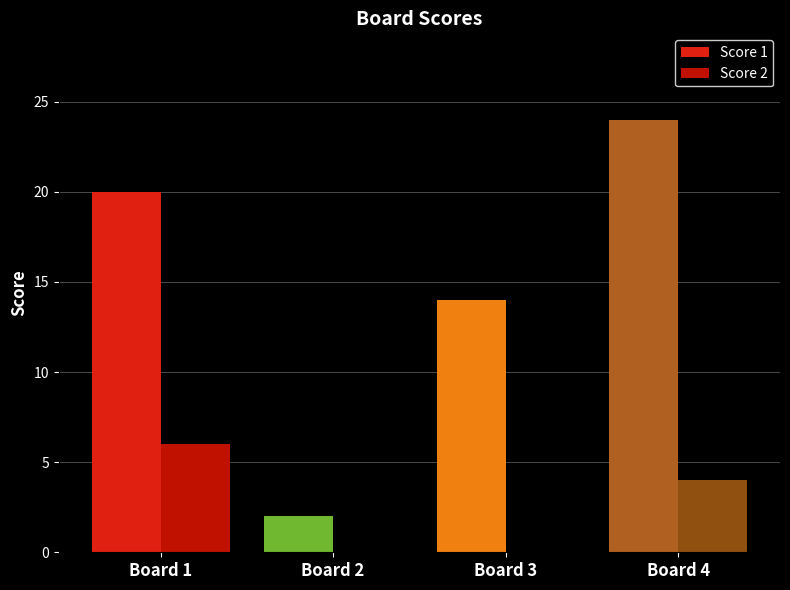

At which label does Score 2 first exceed 4?

Board 1